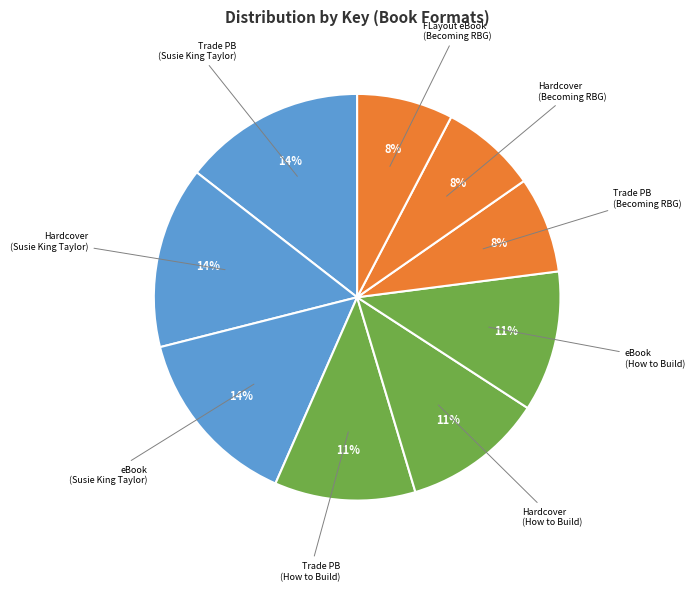

Count the number of slices in the pie.

9